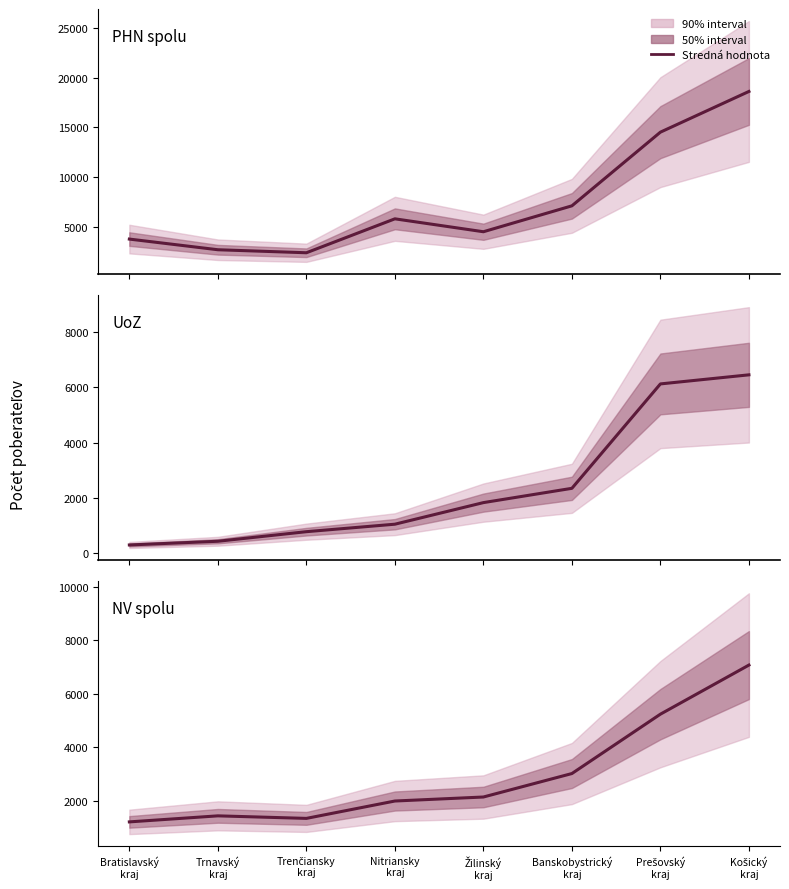

Which category has the highest value in the PHN spolu series?

Košický
kraj